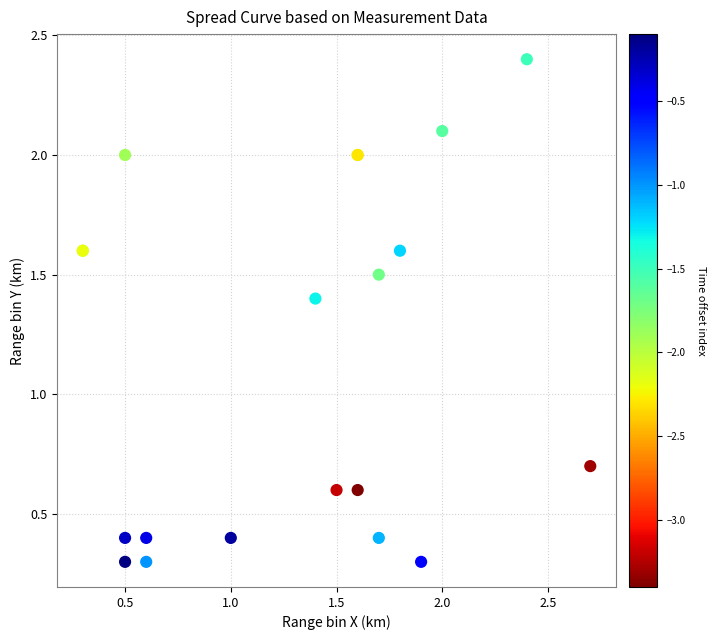

What Y value in the scatter plot is closest to 1?

0.7